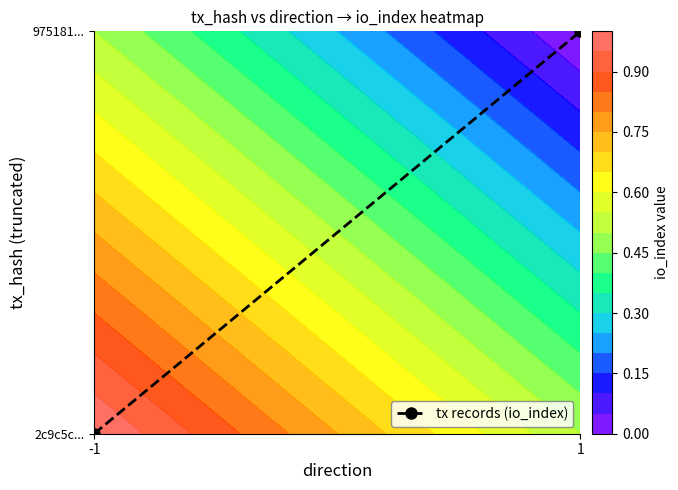

What is the sum of all values?

1